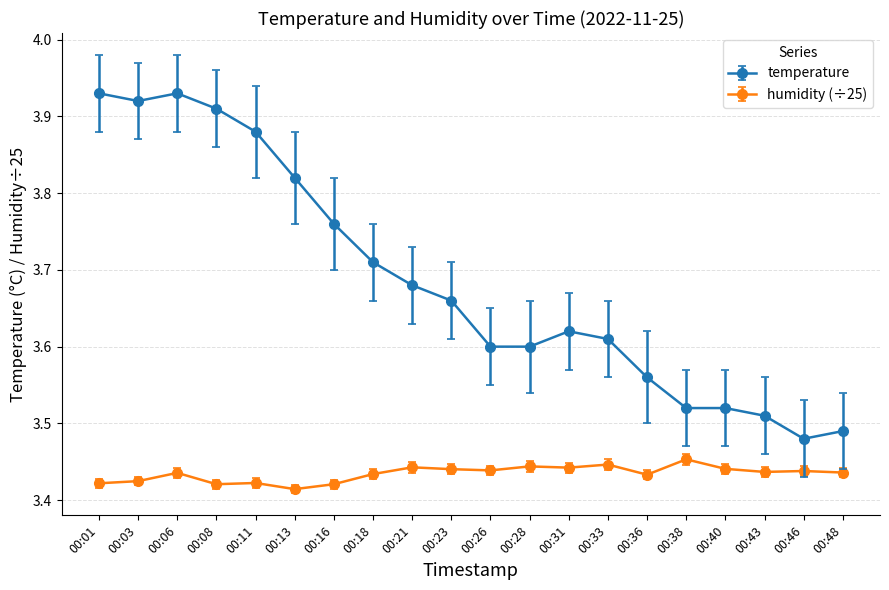

How many lines are shown in the chart?

2